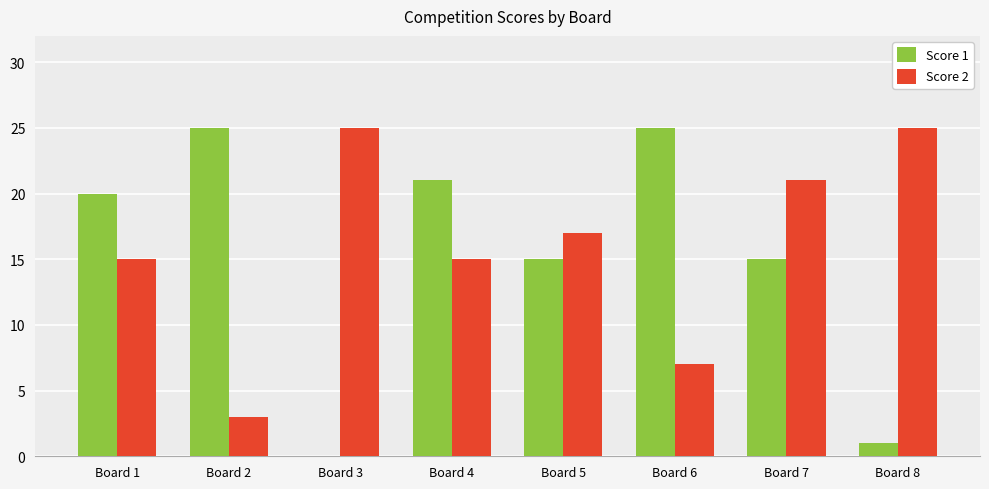

How many values in Score 1 are above zero?

7